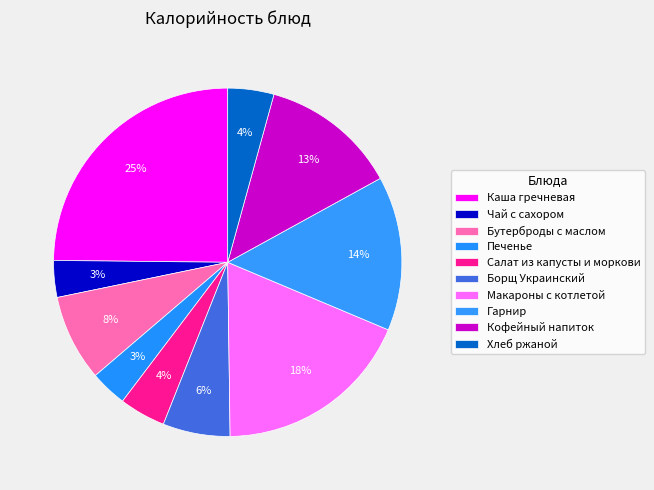

To the nearest percent, what is the combined percentage of Макароны с котлетой and Салат из капусты и моркови?

23%